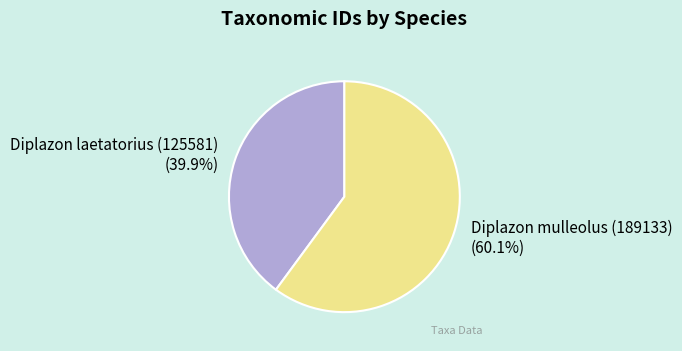

What is the smallest slice in the pie chart?

Diplazon laetatorius (125581)